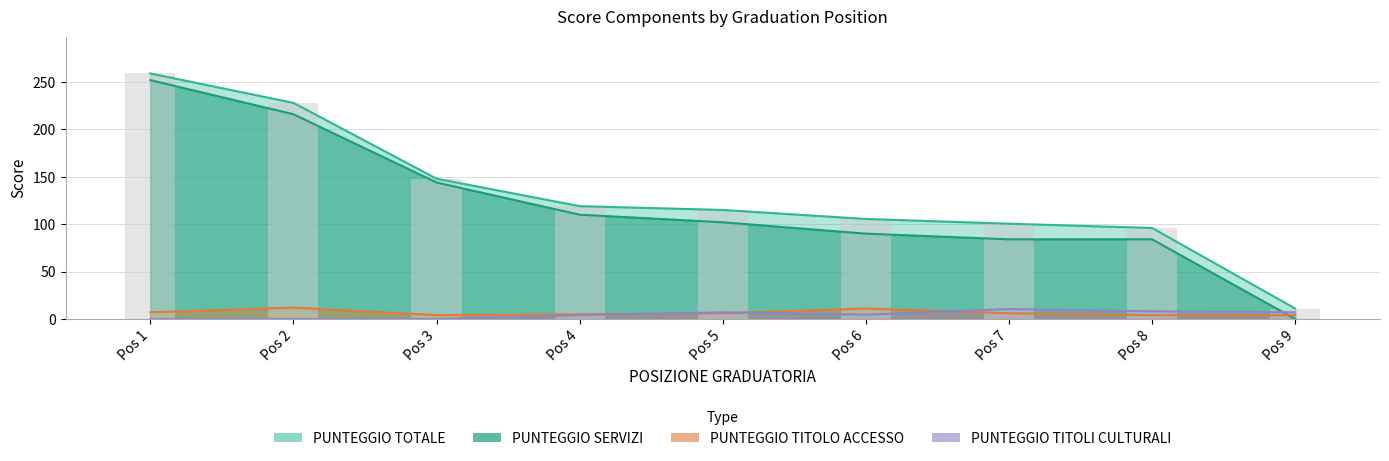

What is the sum of all PUNTEGGIO TOTALE values?

1182.0